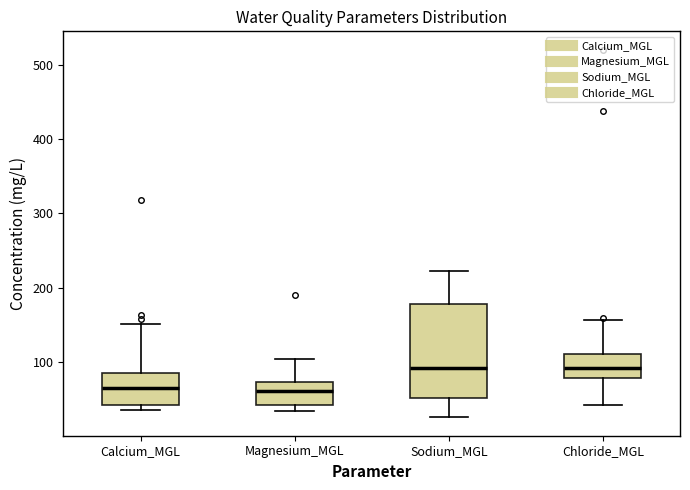

Reading left to right, read every box against the y-axis: the position of its median line, the range the box covers, and the ends of its whiskers. The values are not printed on the chart, so give them approximately, as read against the axis.

Calcium_MGL: median 70, box 40 to 90, whiskers 40 (just below the box's lower edge) to 150
Magnesium_MGL: median 60, box 40 to 70, whiskers 30 to 110
Sodium_MGL: median 90, box 50 to 180, whiskers 30 to 220
Chloride_MGL: median 90, box 80 to 110, whiskers 40 to 160